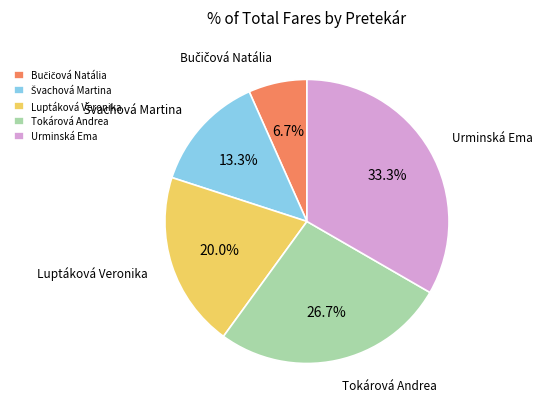

Which slice is the largest?

Urminská Ema